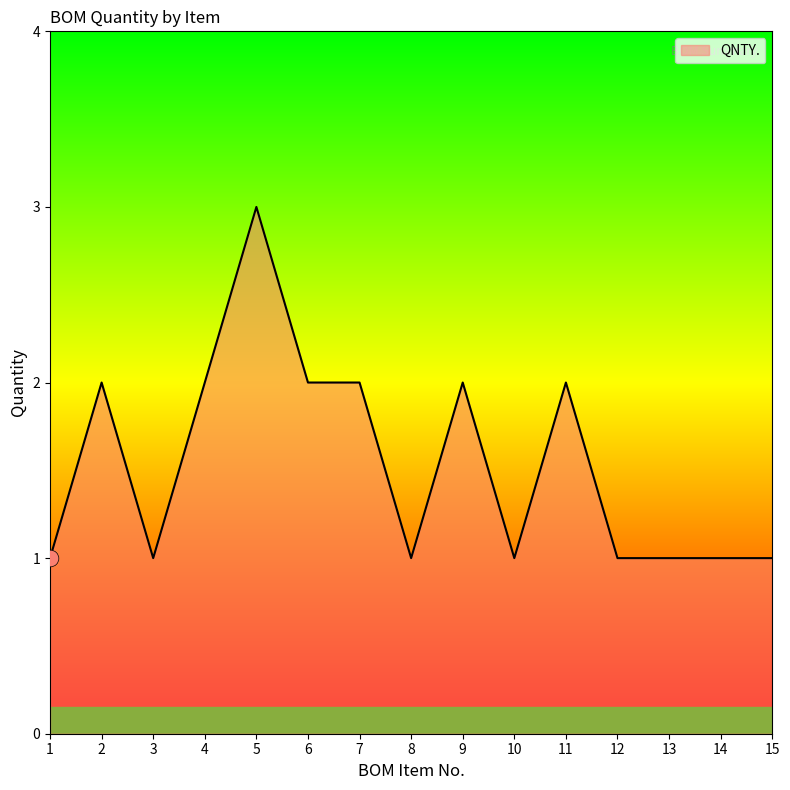

Read the value at 5.

3